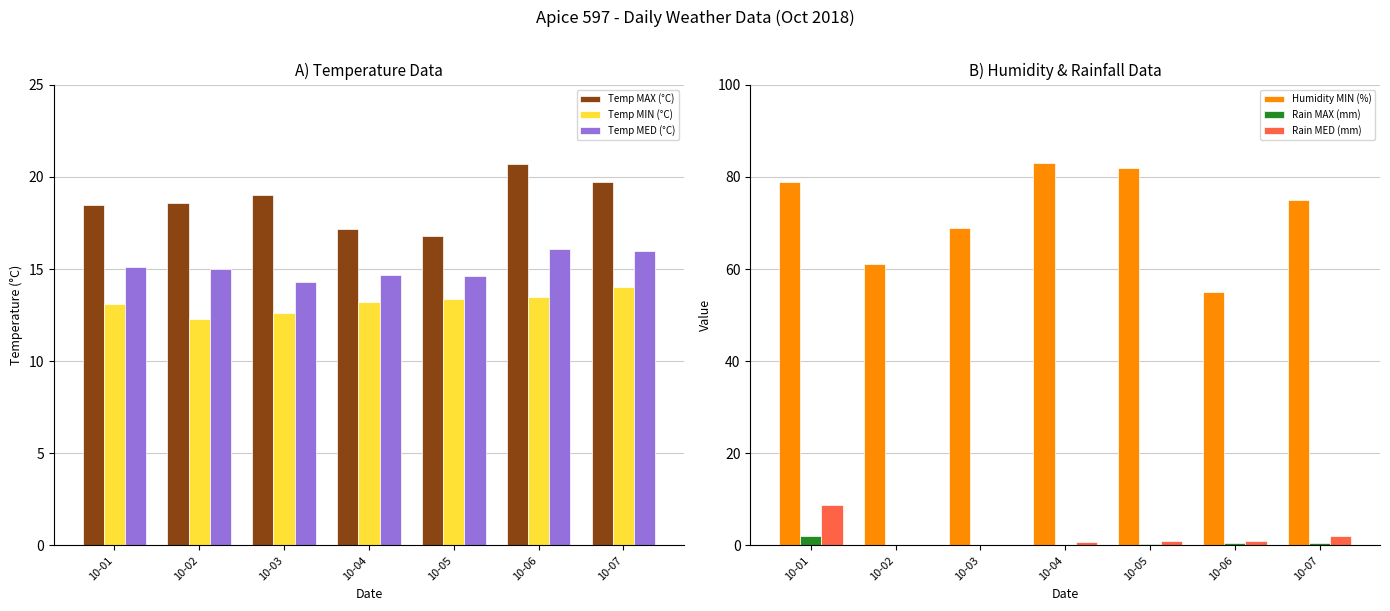

At which label does Humidity MIN (%) reach its minimum?

10-06